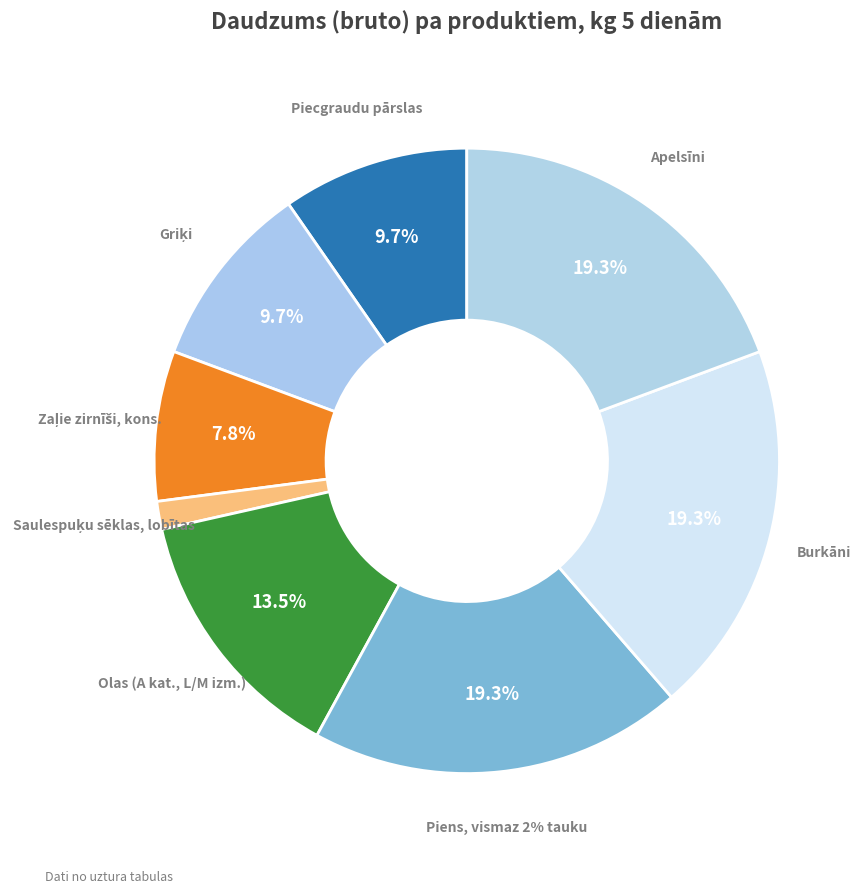

Does Burkāni represent more than half of the total?

No